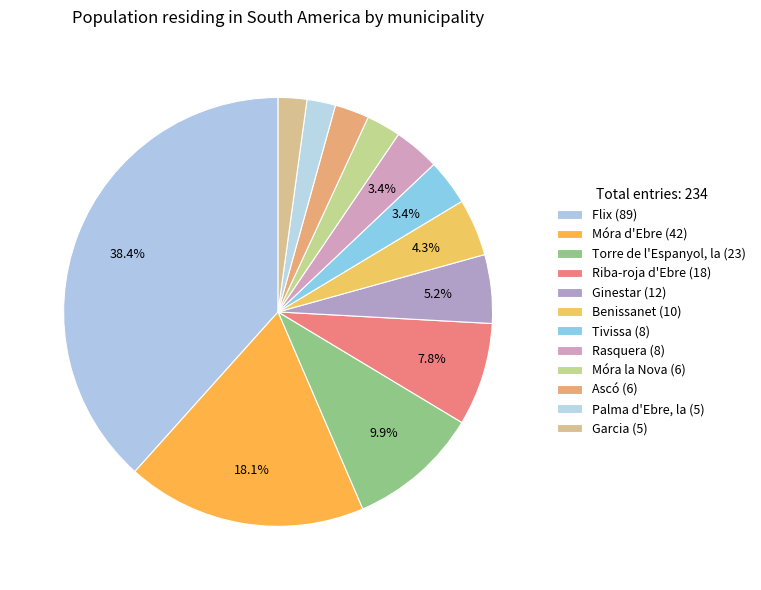

What is the largest slice in the pie chart?

Flix